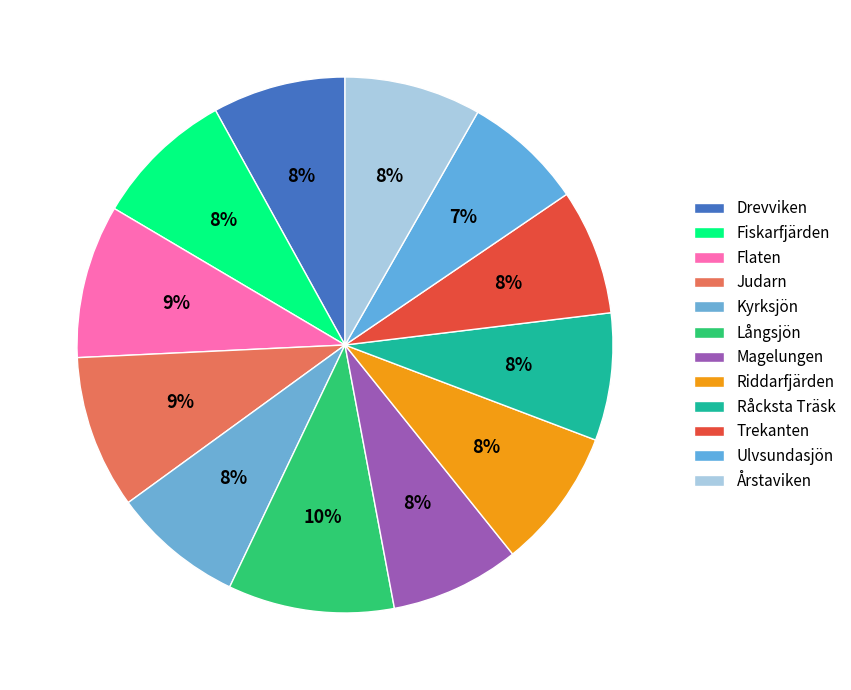

What percentage is the Långsjön slice, to the nearest percent?

10%